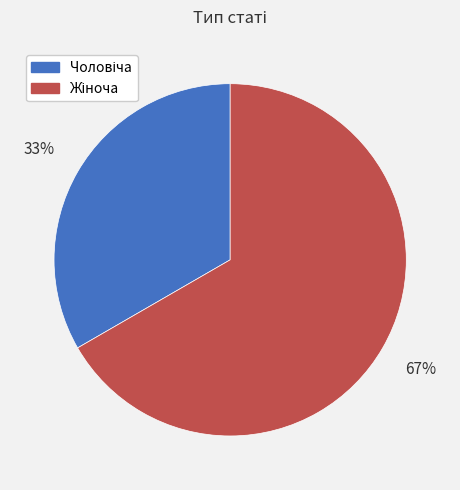

Does any single category account for the majority?

Yes